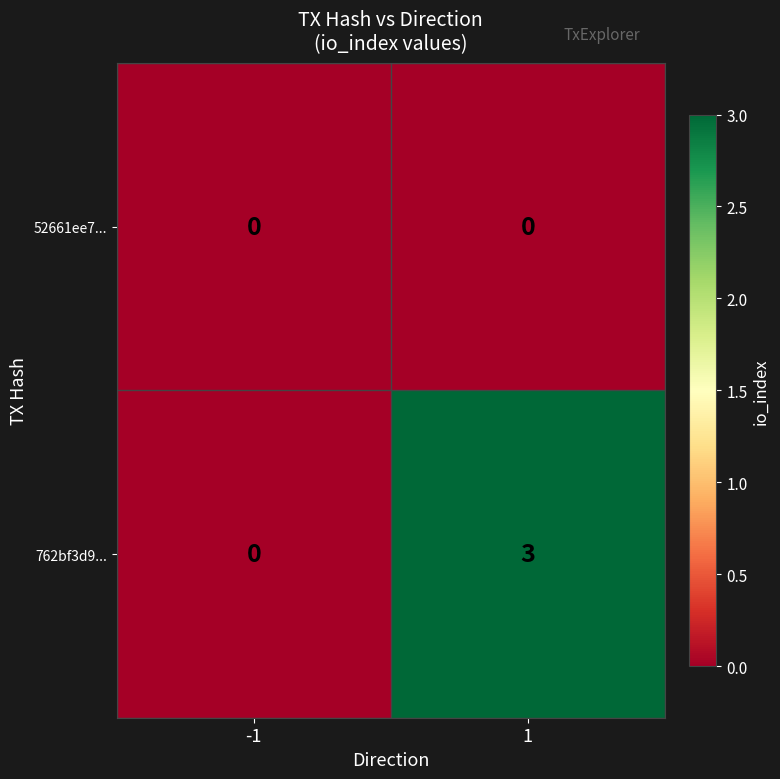

Which series changed the most between -1 and 1?

762bf3d9...